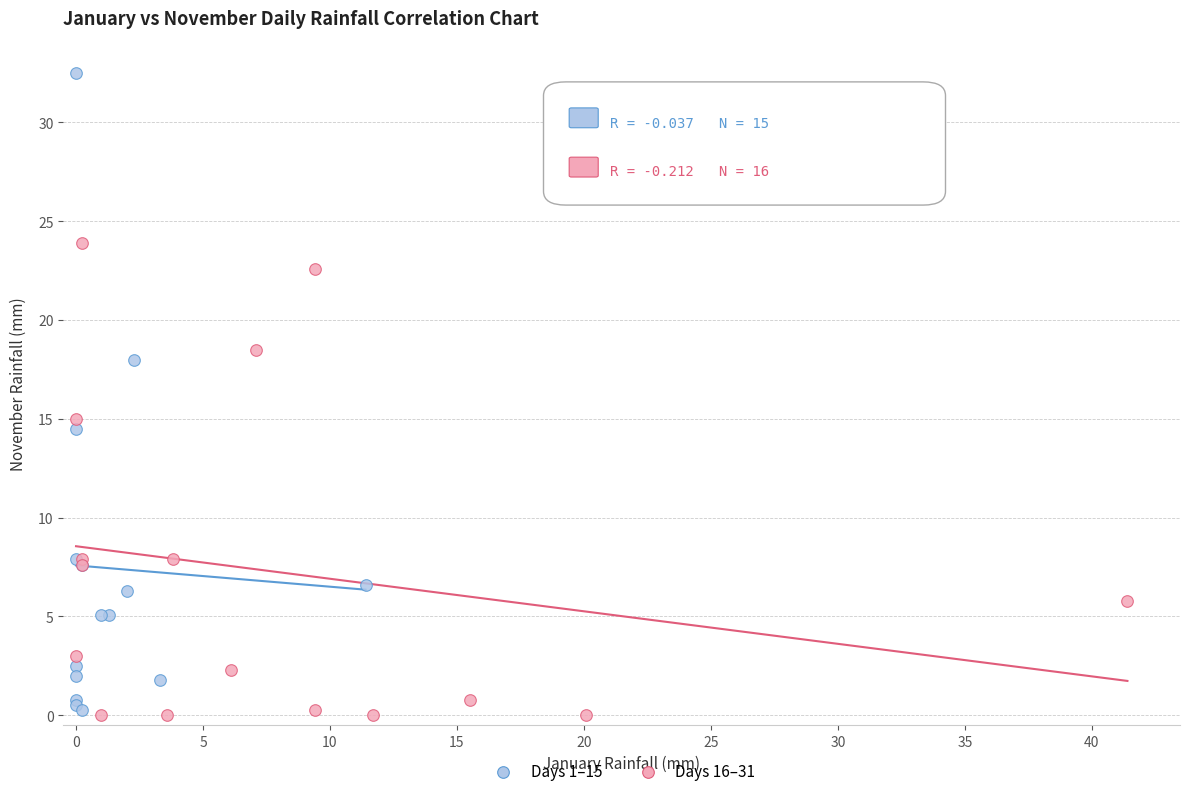

Which series contains the highest Y value?

Days 1–15